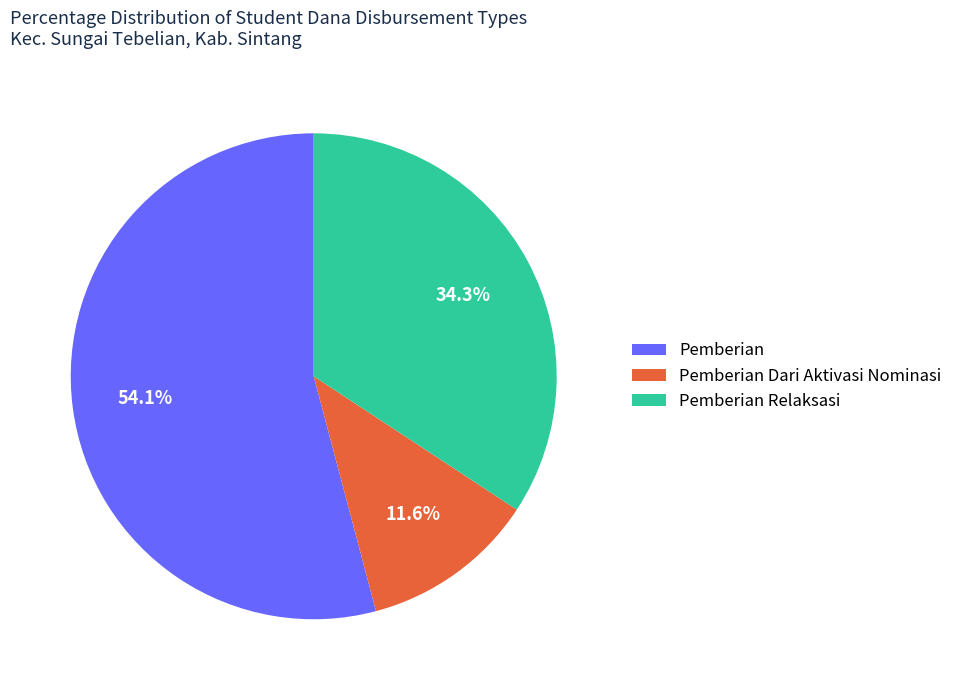

Between Pemberian and Pemberian Relaksasi, which is larger?

Pemberian